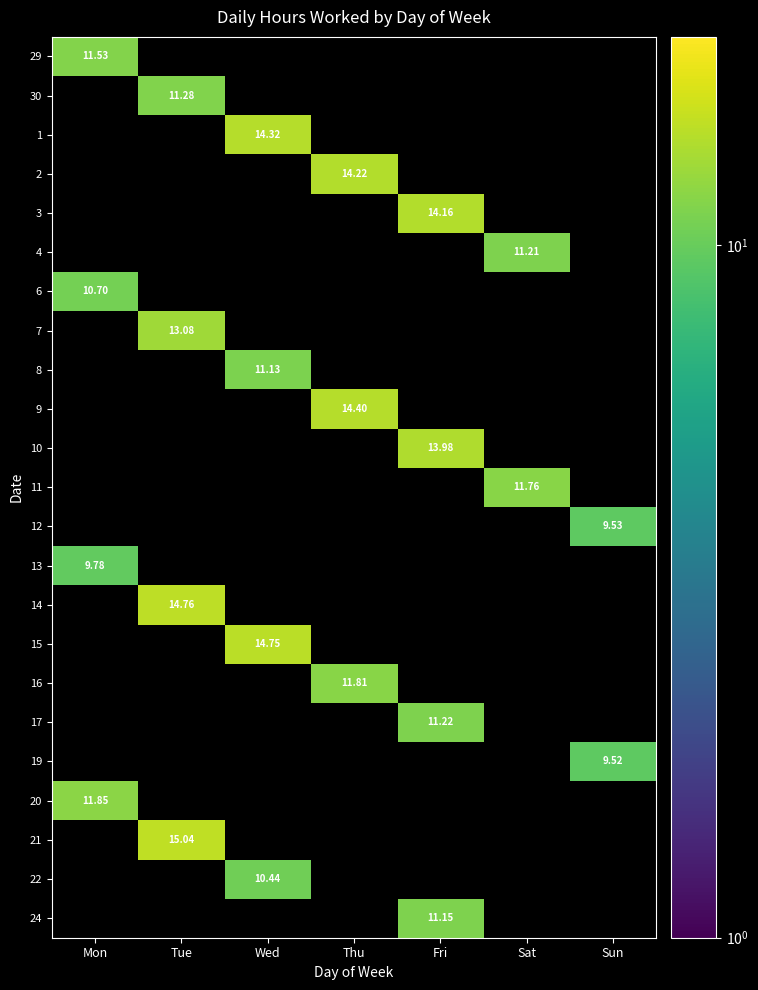

Which series has the largest range (max minus min)?

29